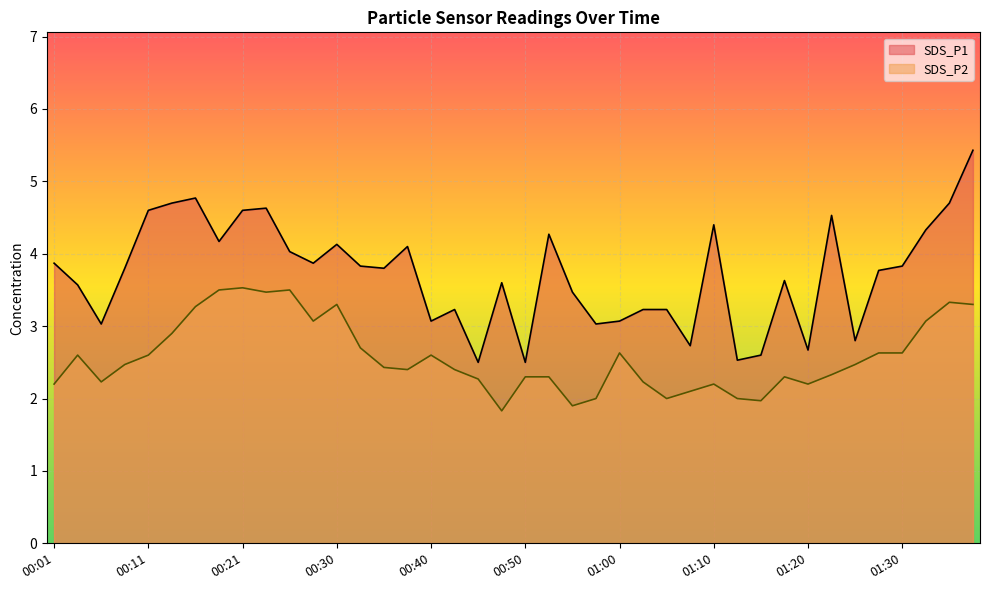

How many values in the SDS_P1 series exceed 3?

33